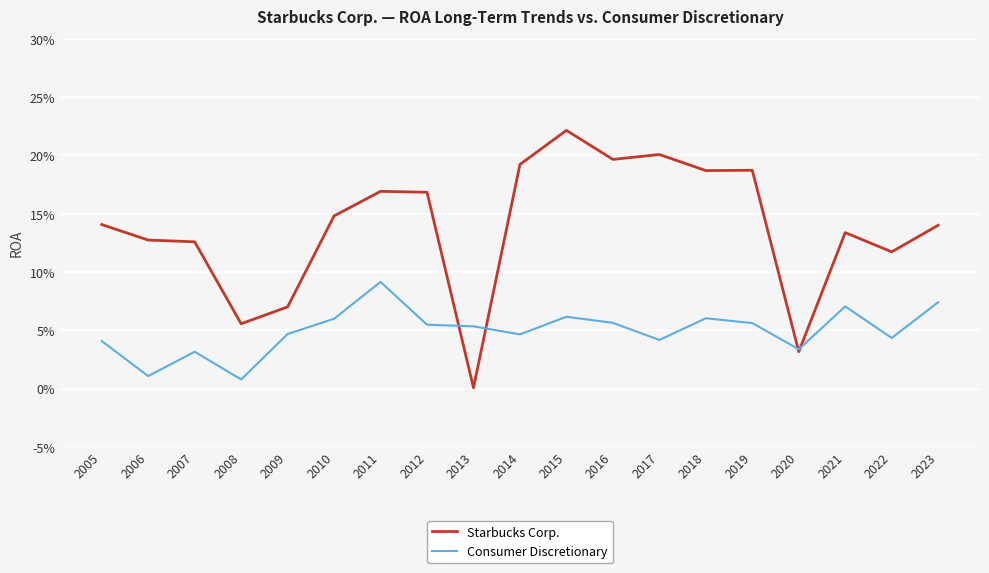

Is it true that Starbucks Corp. equals 0.2 at 2018?

True